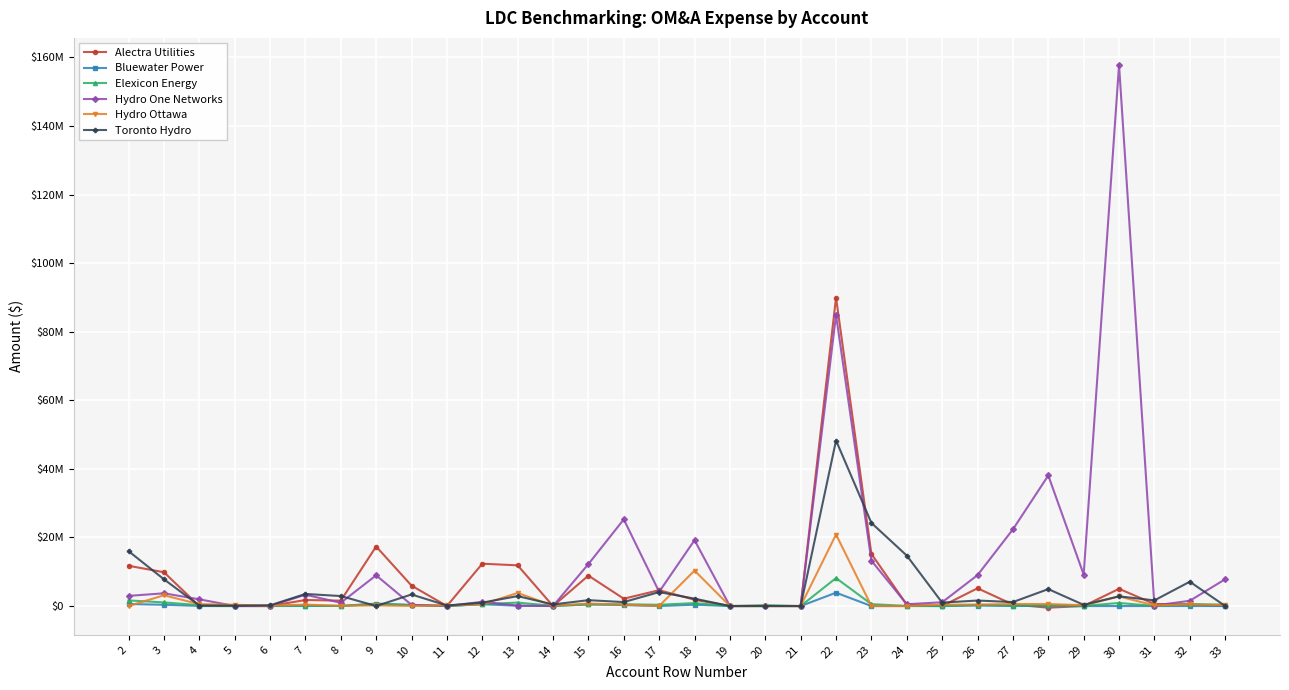

True or false: Elexicon Energy has a value of 525933.0 at 17.

False